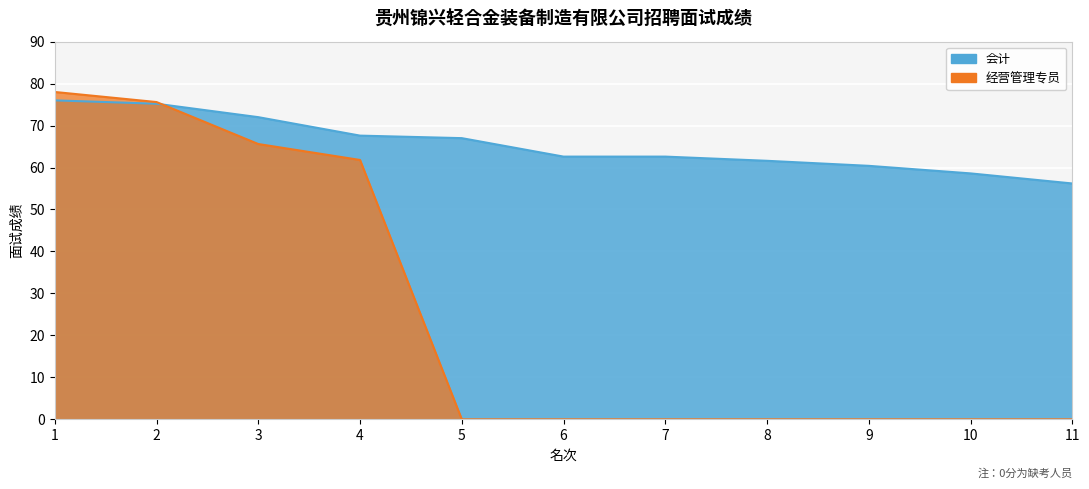

What is the value of the 会计 point at the 2nd from the left?

75.2